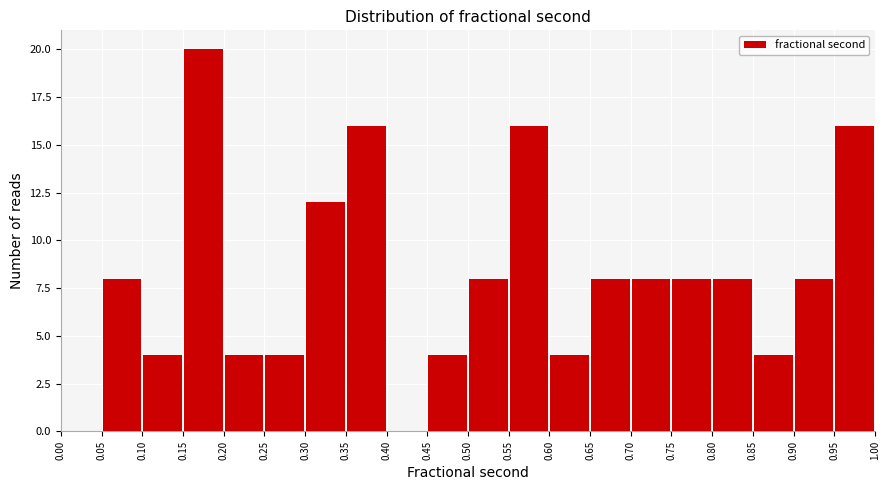

Reading left to right, list every bar in this chart as the range it spans on the x-axis followed by its height. The values are not printed on the chart, so give them approximately, as read against the axis.

0.00 to 0.05: 0
0.05 to 0.10: 8
0.10 to 0.15: 4
0.15 to 0.20: 20
0.20 to 0.25: 4
0.25 to 0.30: 4
0.30 to 0.35: 12
0.35 to 0.40: 16
0.40 to 0.45: 0
0.45 to 0.50: 4
0.50 to 0.55: 8
0.55 to 0.60: 16
0.60 to 0.65: 4
0.65 to 0.70: 8
0.70 to 0.75: 8
0.75 to 0.80: 8
0.80 to 0.85: 8
0.85 to 0.90: 4
0.90 to 0.95: 8
0.95 to 1.00: 16